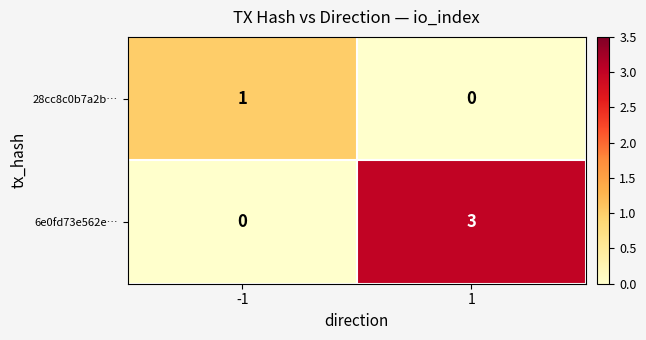

Reading left to right, transcribe all the data shown in this chart.

28cc8c0b7a2b…: 1	0
6e0fd73e562e…: 0	3